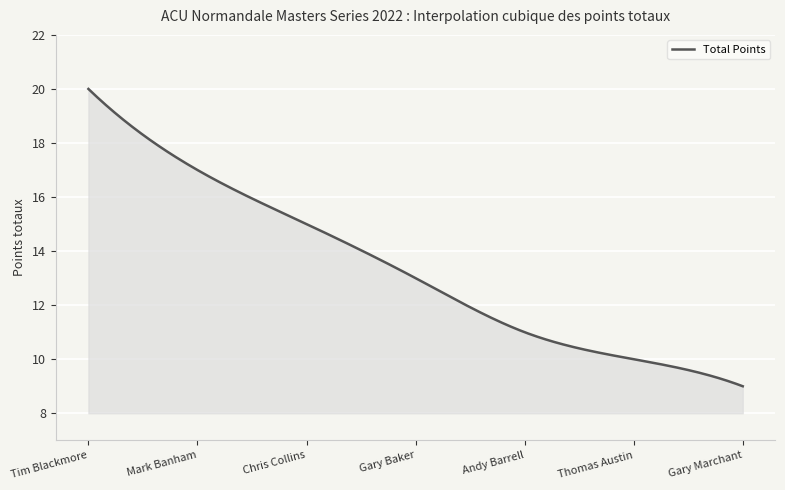

What is the difference between the maximum and minimum values?

11.0